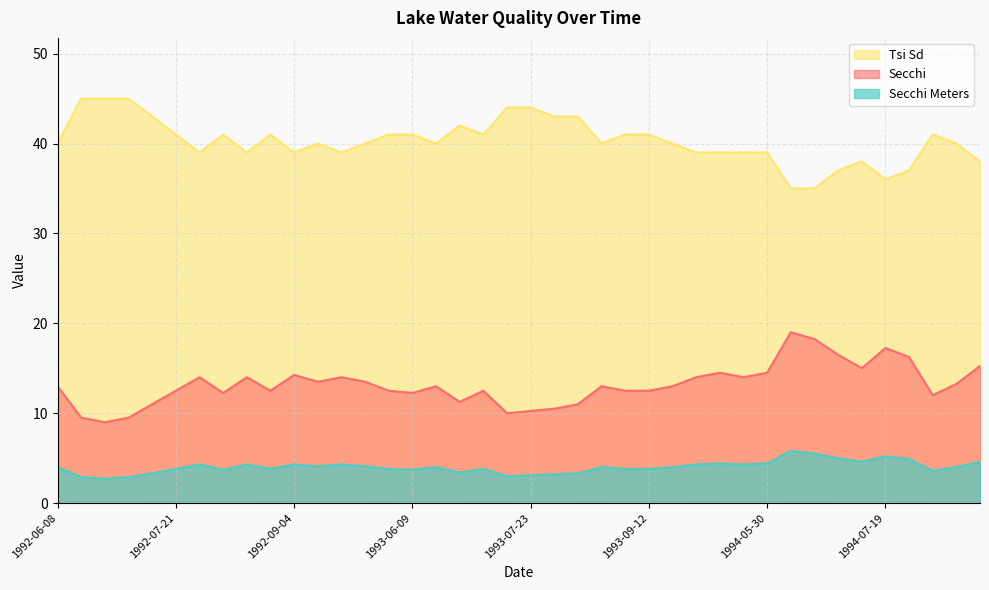

What is the label of the 11th point from the left?

1992-09-04